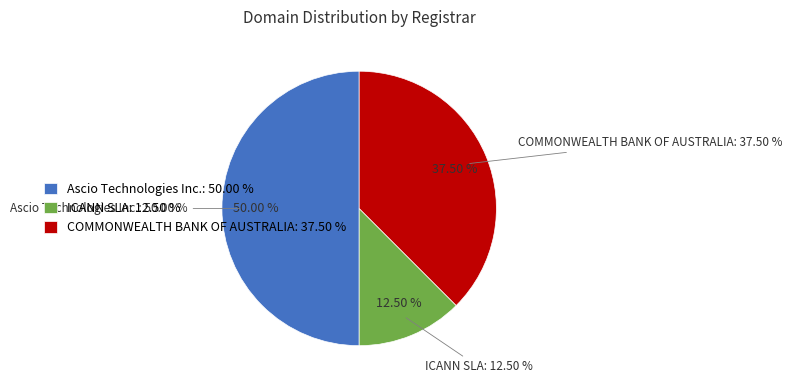

Does any single category account for the majority?

No